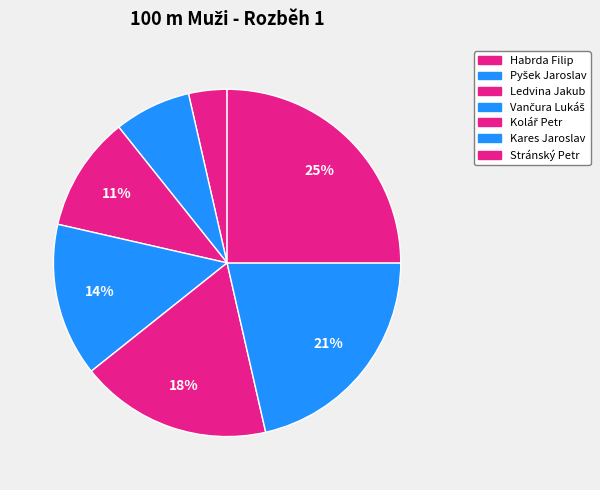

Is there any slice that represents more than half of the pie?

No